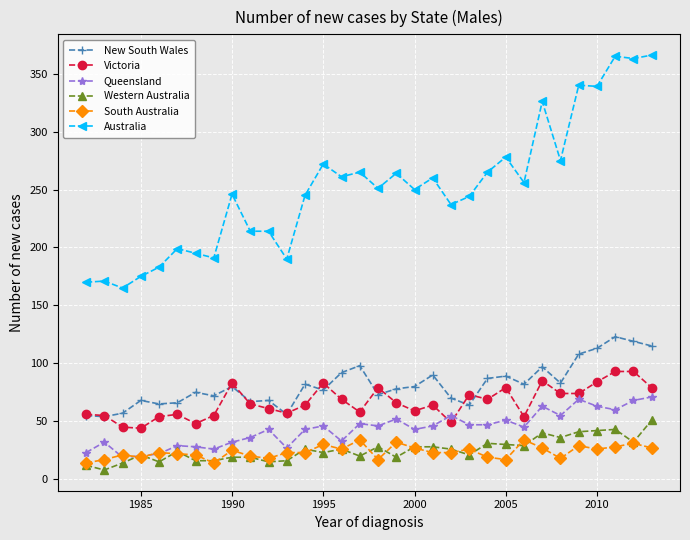

Which series has the widest spread of values?

Australia